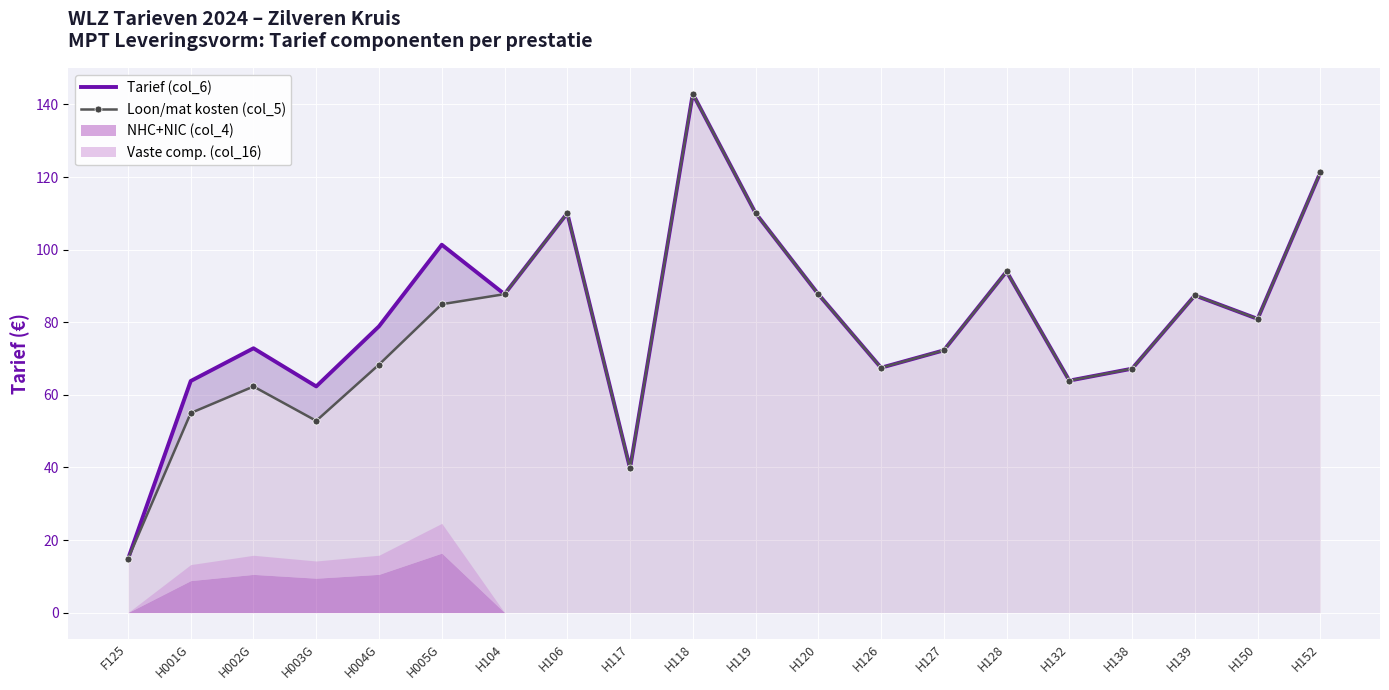

The value of Loon/mat kosten (col_5) at H117 is 39.7. True or false?

True